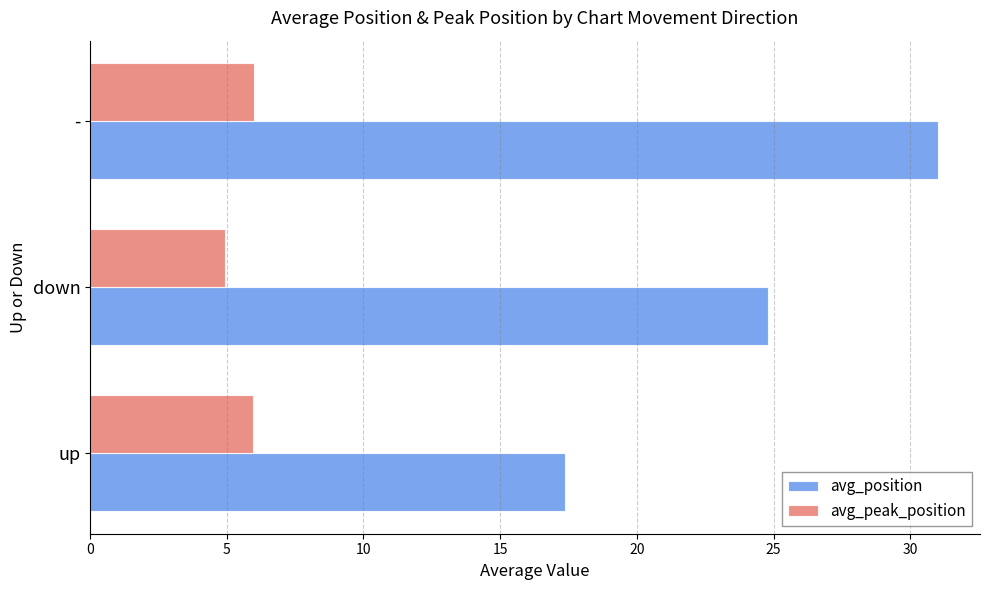

Rank the series by their average value, from lowest to highest.

avg_peak_position, avg_position